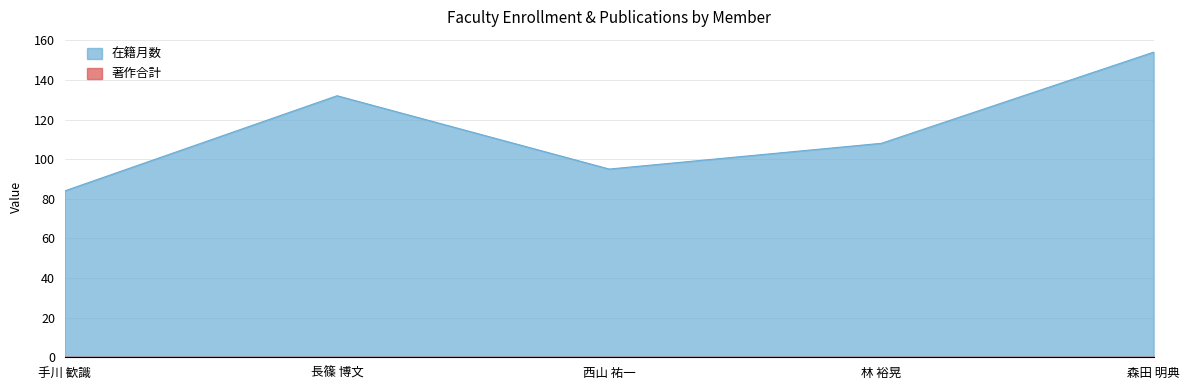

Approximately how many times larger is the value at 長篠 博文 compared to 西山 祐一?

1.4